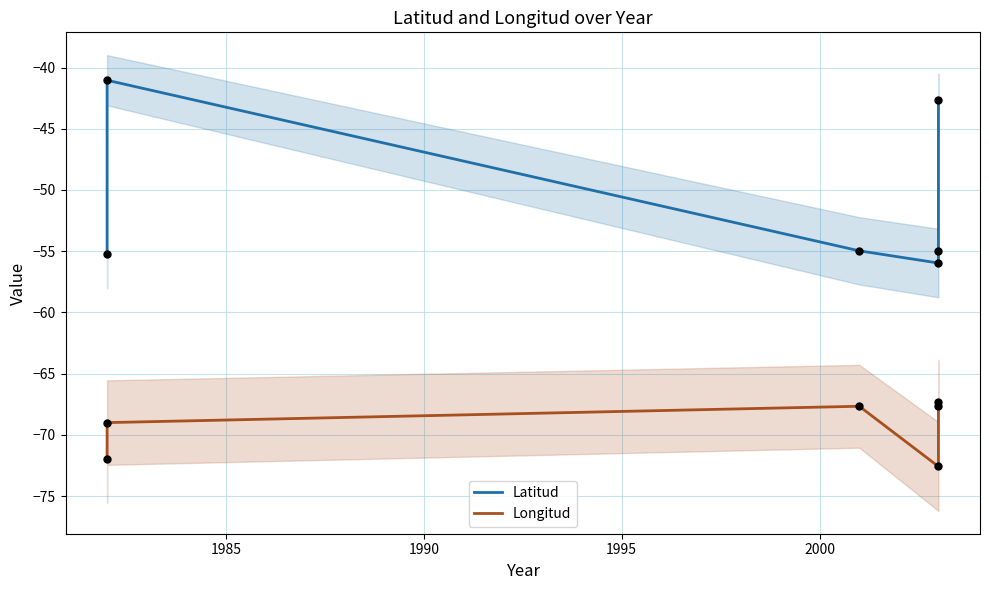

Which series reaches the minimum Y coordinate?

Longitud